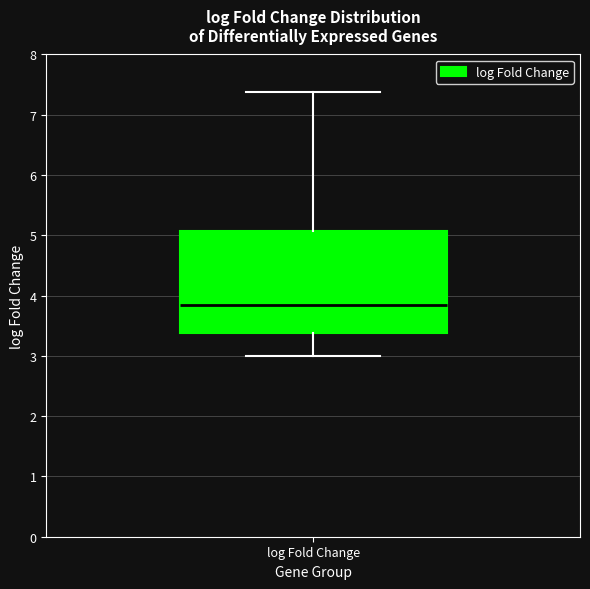

Transcribe this box plot: give where the median line is, the range the box spans, and where the two whiskers end, as read against the y-axis. The values are not printed on the chart, so give them approximately, as read against the axis.

median 3.8, box 3.4 to 5.1, whiskers 3.0 to 7.4